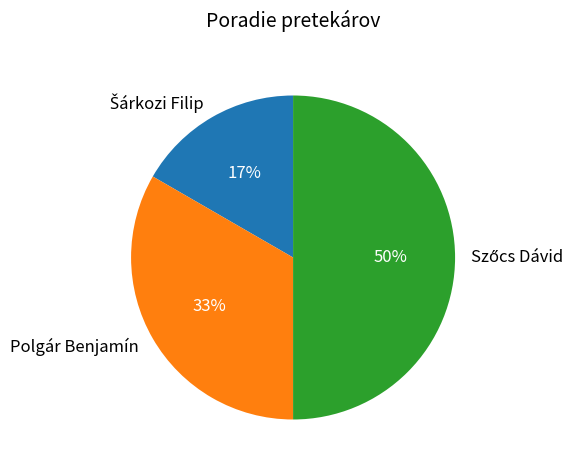

To the nearest percent, what portion does Polgár Benjamín represent?

33%